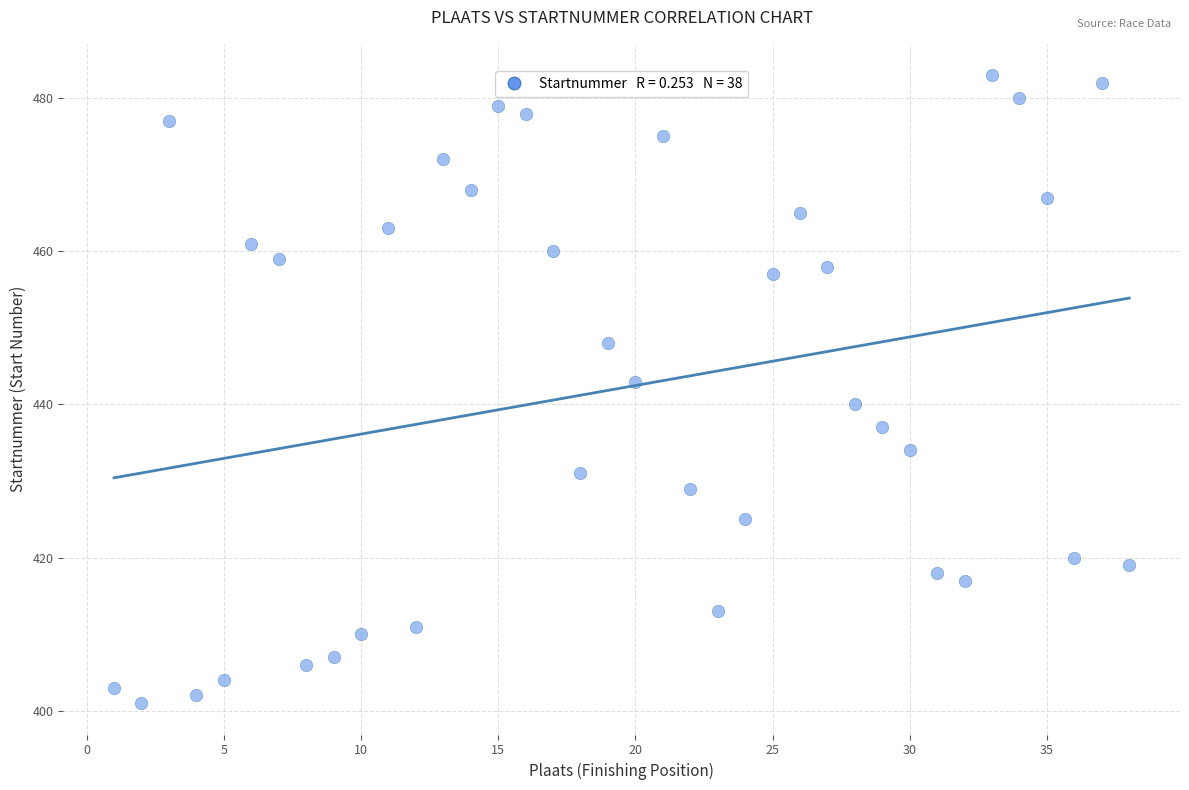

What Y value in the scatter plot is closest to 442?

443